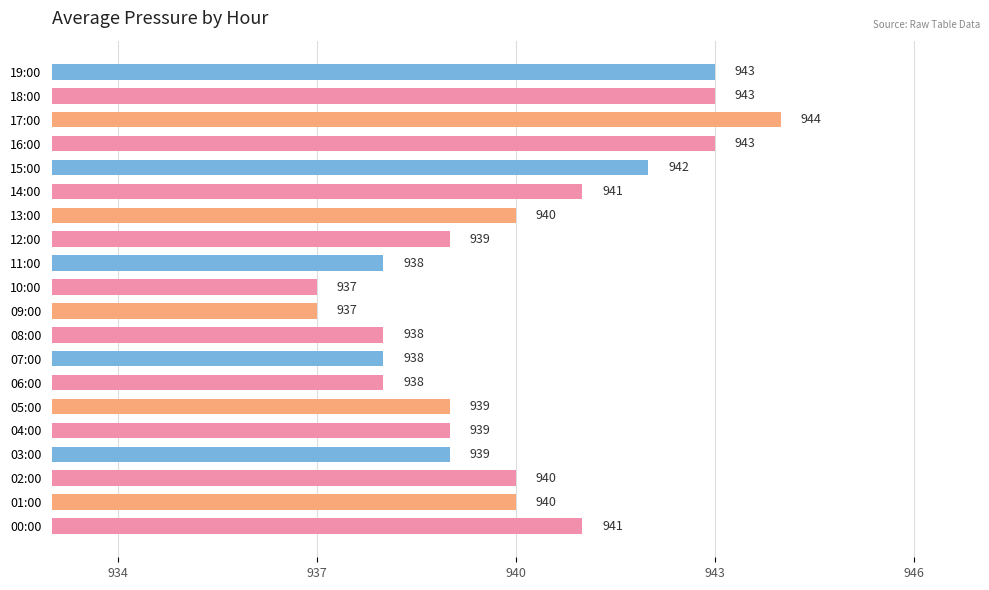

Read the value at 17:00.

944